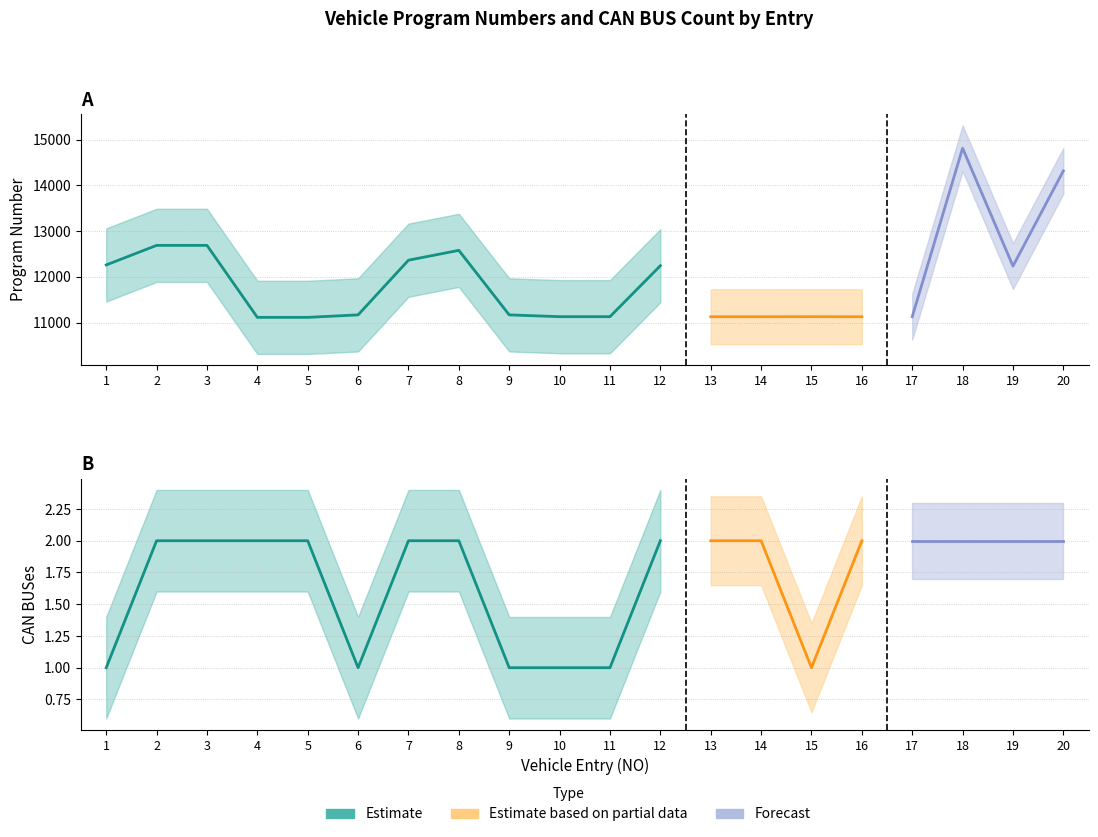

What is the average value of the Program Number series?

11931